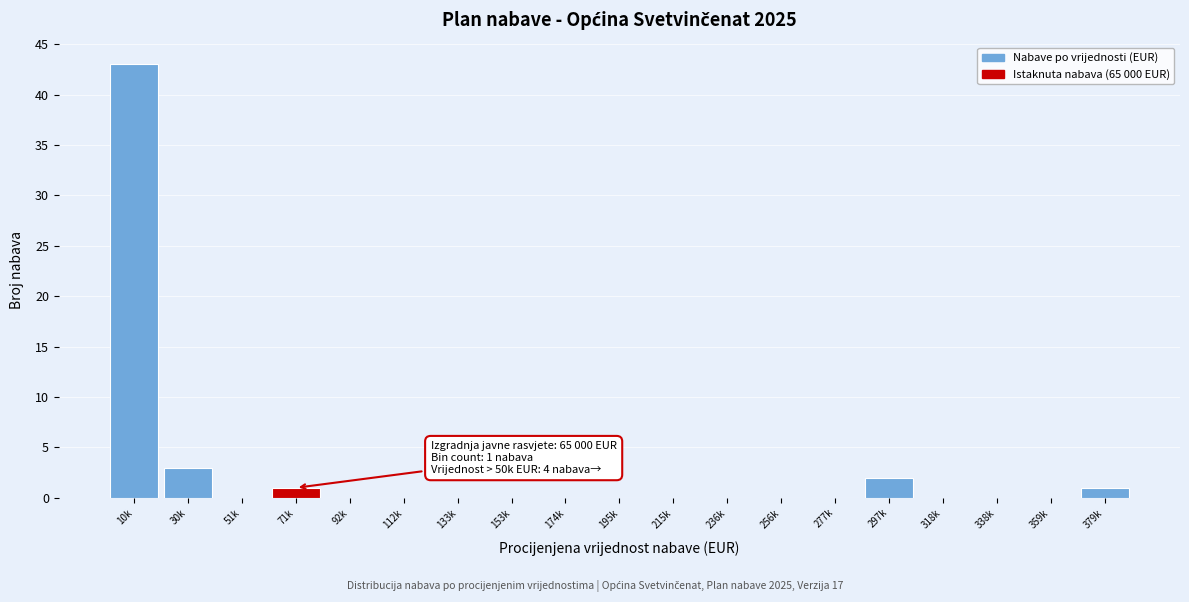

Reading left to right, list all the values displayed in this chart.

10k=43	30k=3	51k=0	71k=1	92k=0	112k=0	133k=0	153k=0	174k=0	195k=0	215k=0	236k=0	256k=0	277k=0	297k=2	318k=0	338k=0	359k=0	379k=1